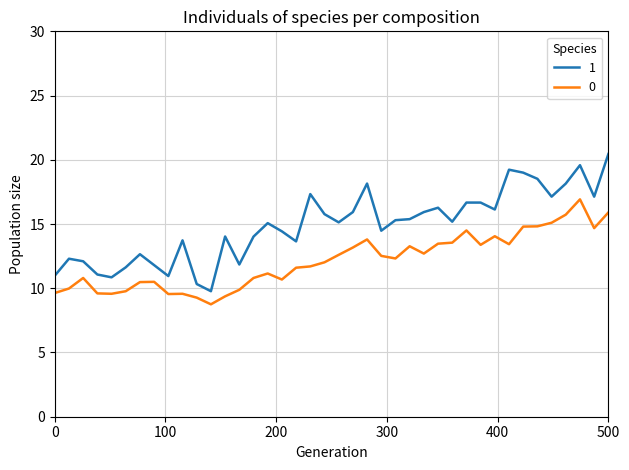

Which series has the widest spread of values?

1